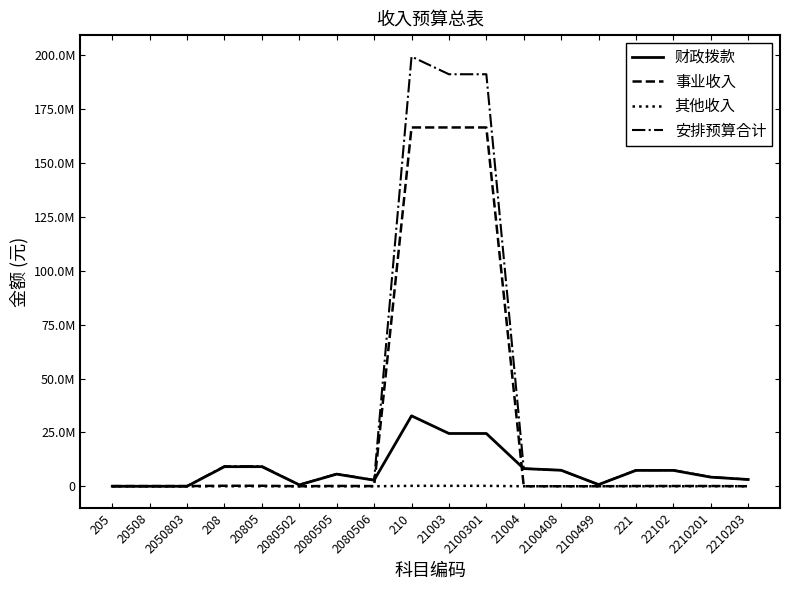

What value does the 财政拨款 series have at 20805, to the nearest 100?

9092200